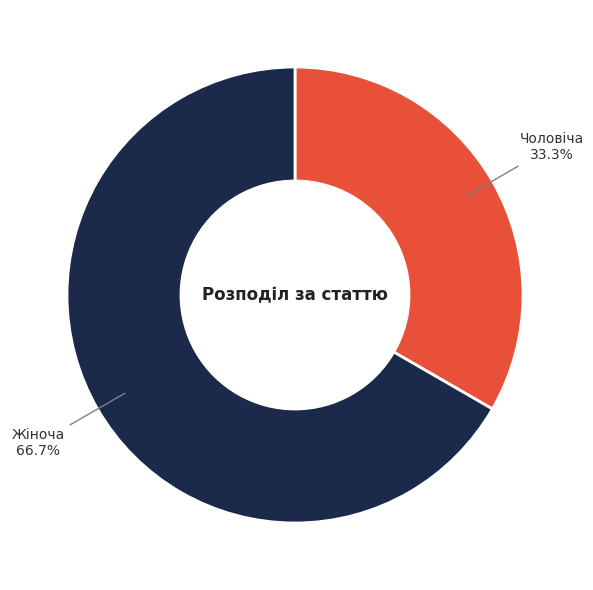

What percentage do Жіноча and Чоловіча together represent?

100.0%